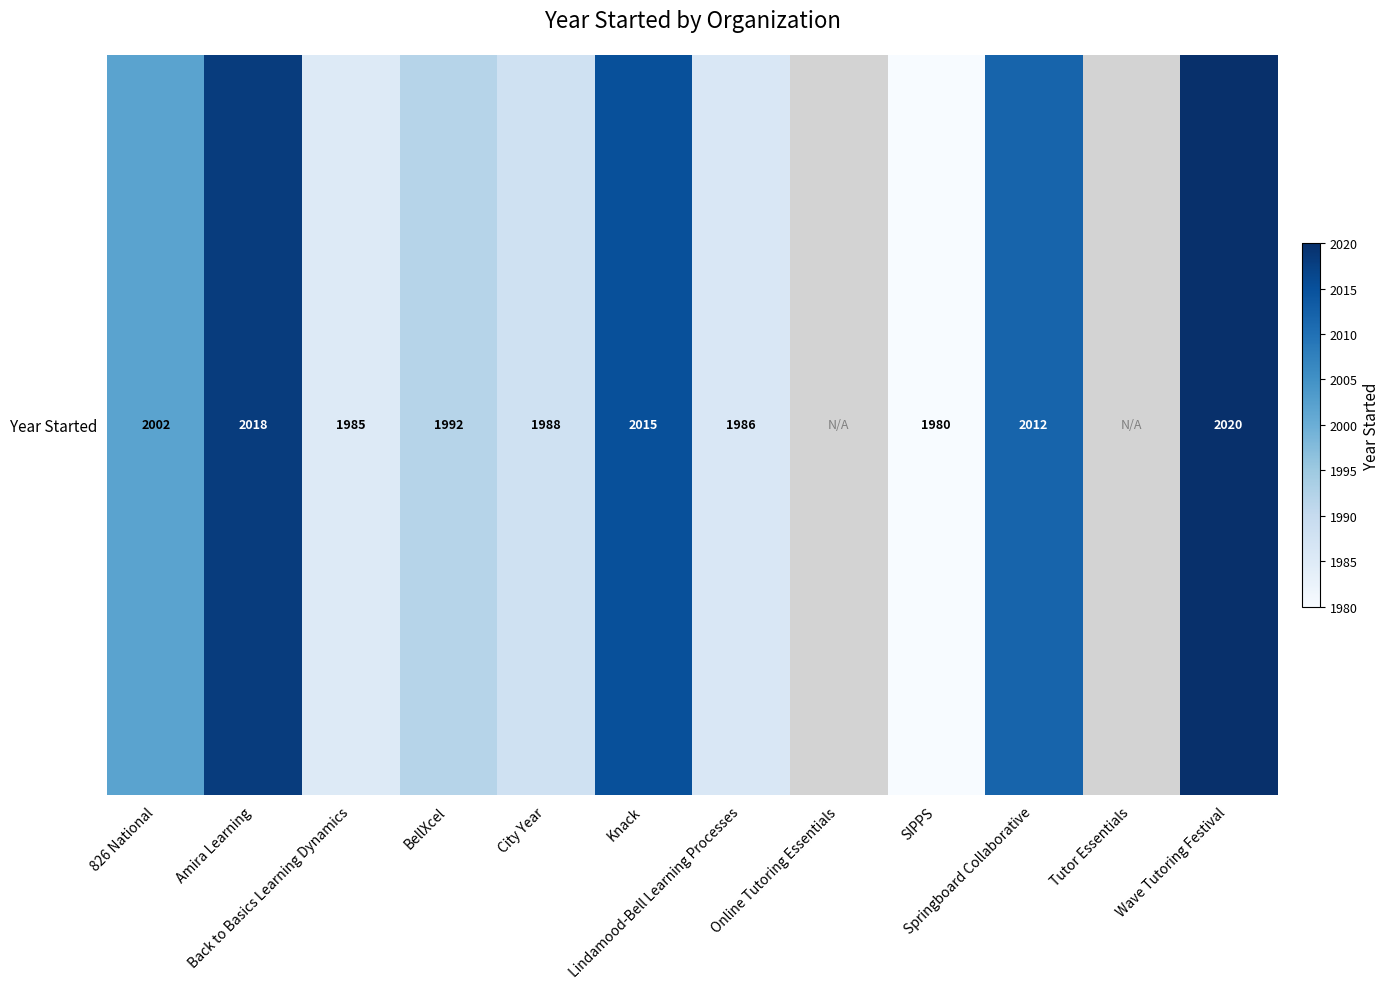

Rank the categories by value from lowest to highest.

SIPPS, Back to Basics Learning Dynamics, Lindamood-Bell Learning Processes, City Year, BellXcel, 826 National, Springboard Collaborative, Knack, Amira Learning, Online Tutoring Essentials, Tutor Essentials, Wave Tutoring Festival